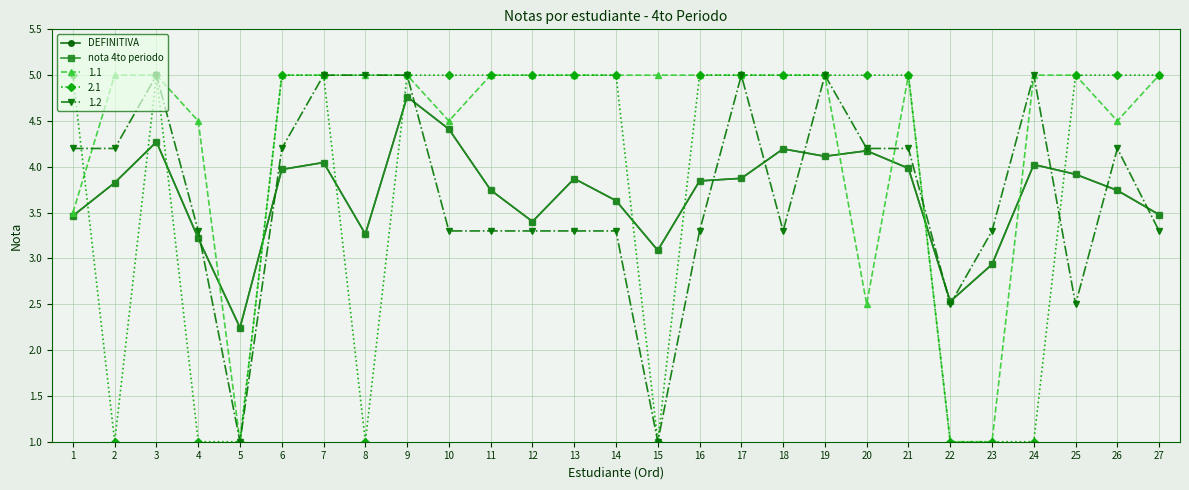

Does the chart display data point markers on the line(s)?

Yes